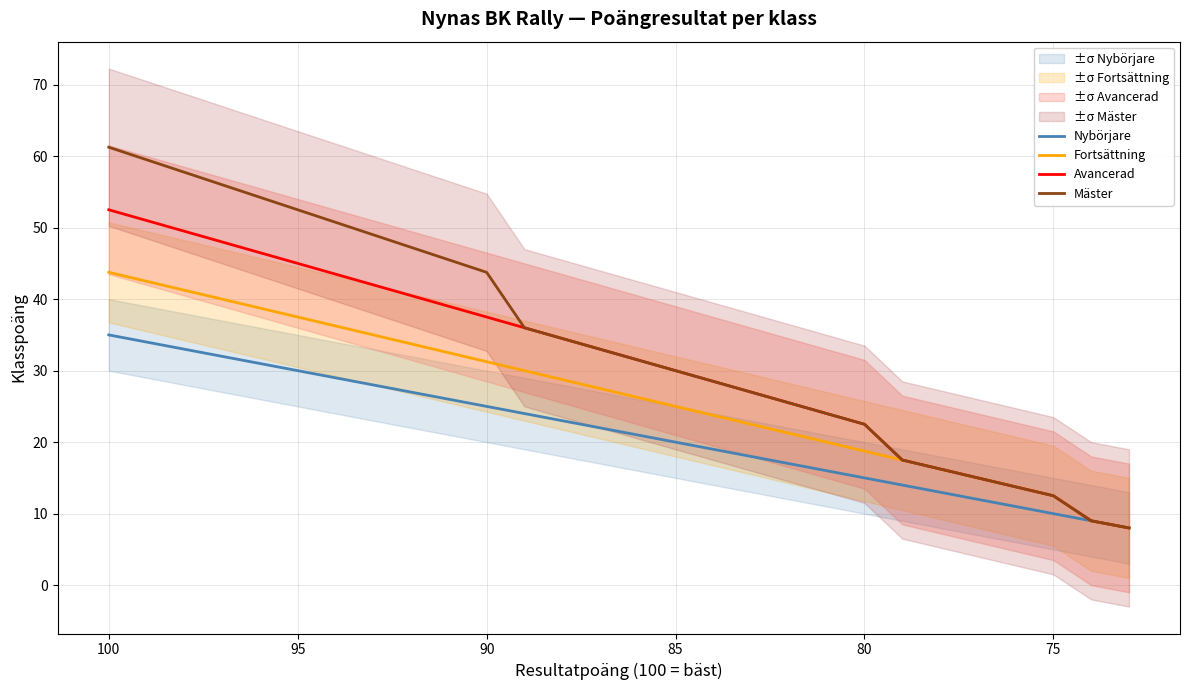

Is this an area chart (filled region under the line)?

No